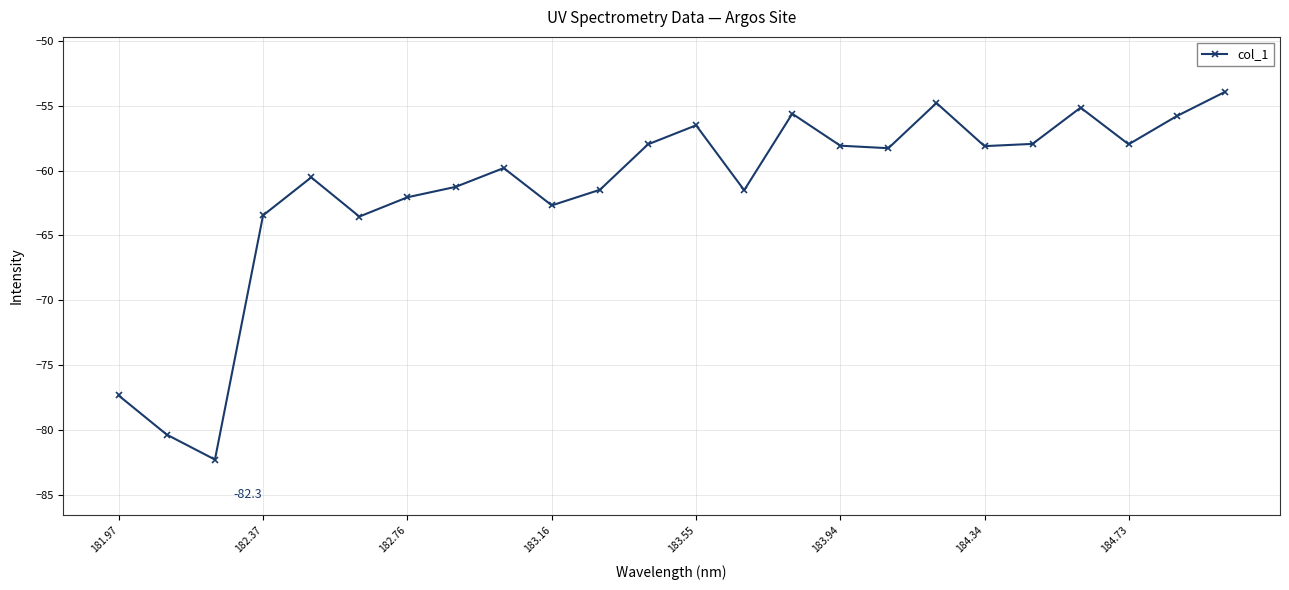

What is the smallest value displayed?

-82.3